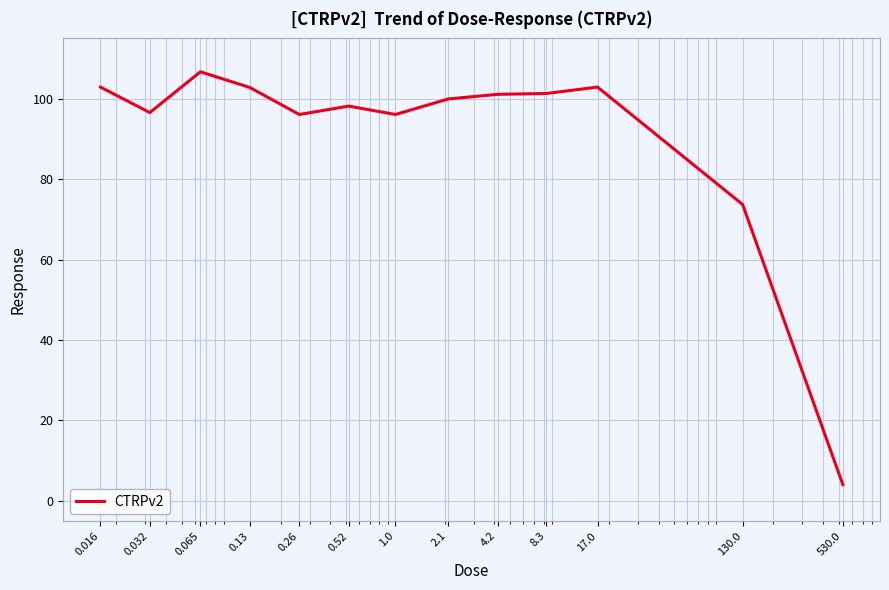

What is the minimum value shown in the chart?

4.0